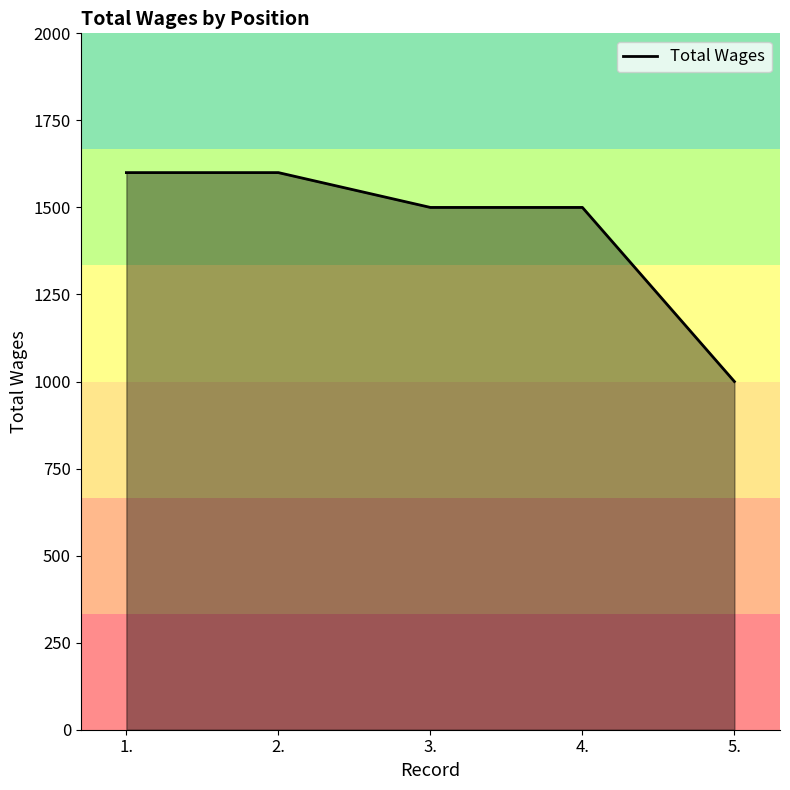

How many values are between 1500 and 1600?

4